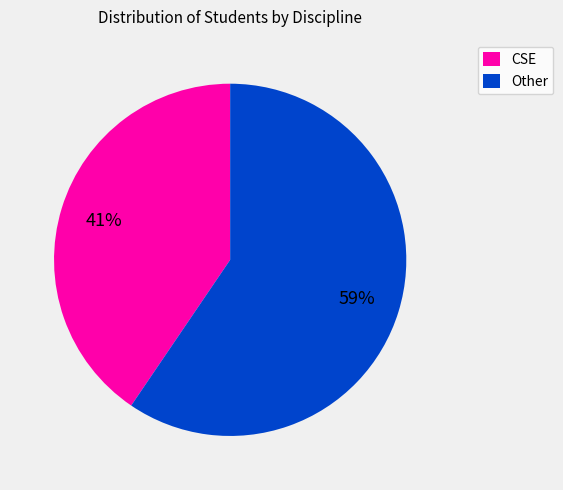

What is the majority slice?

Other